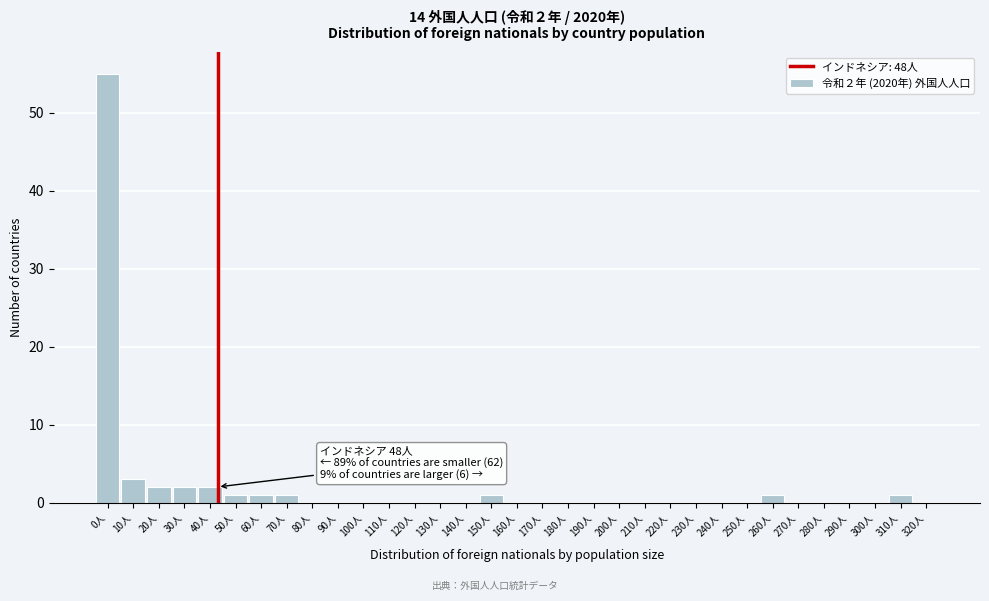

What is the maximum value shown in the chart?

55